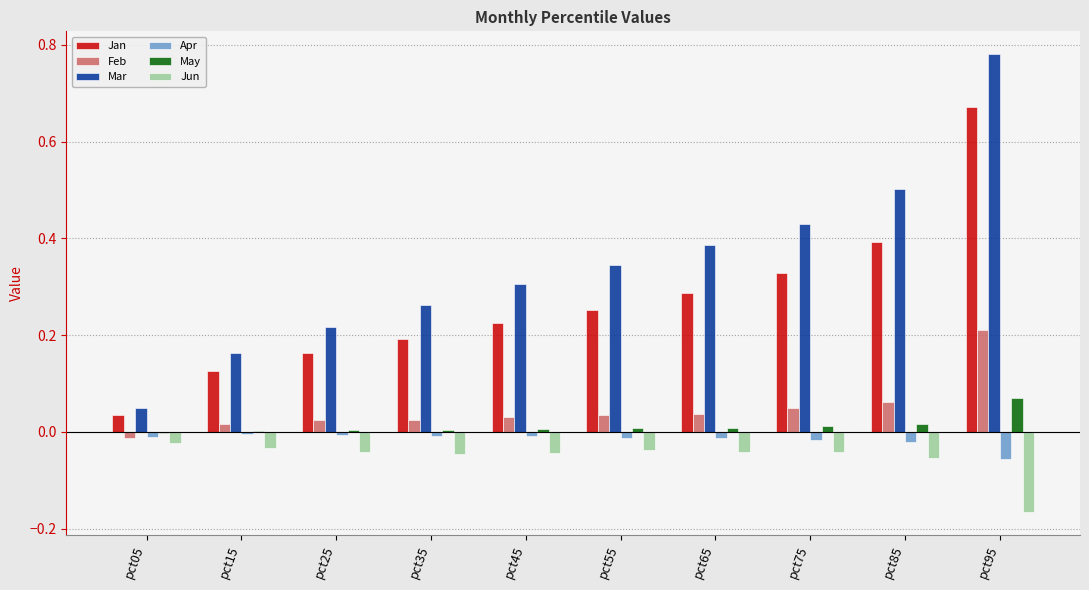

How many groups of bars are there?

10